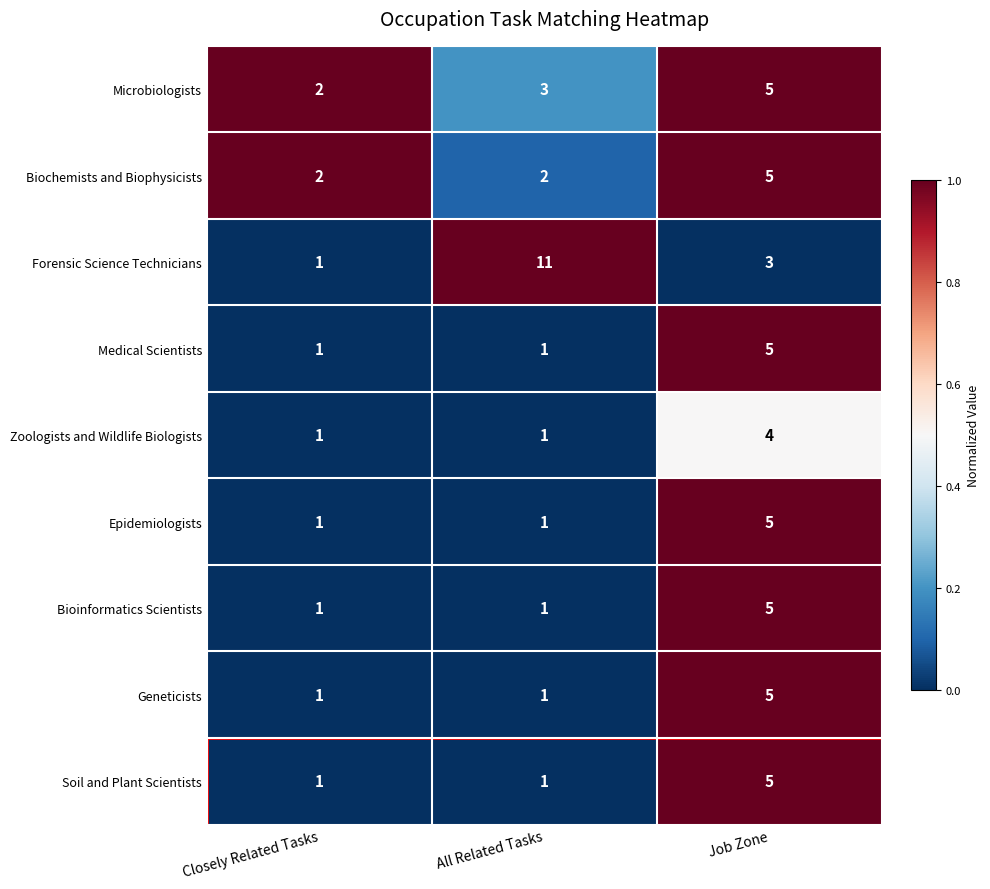

Between Closely Related Tasks and All Related Tasks, which series saw the biggest shift?

Forensic Science Technicians